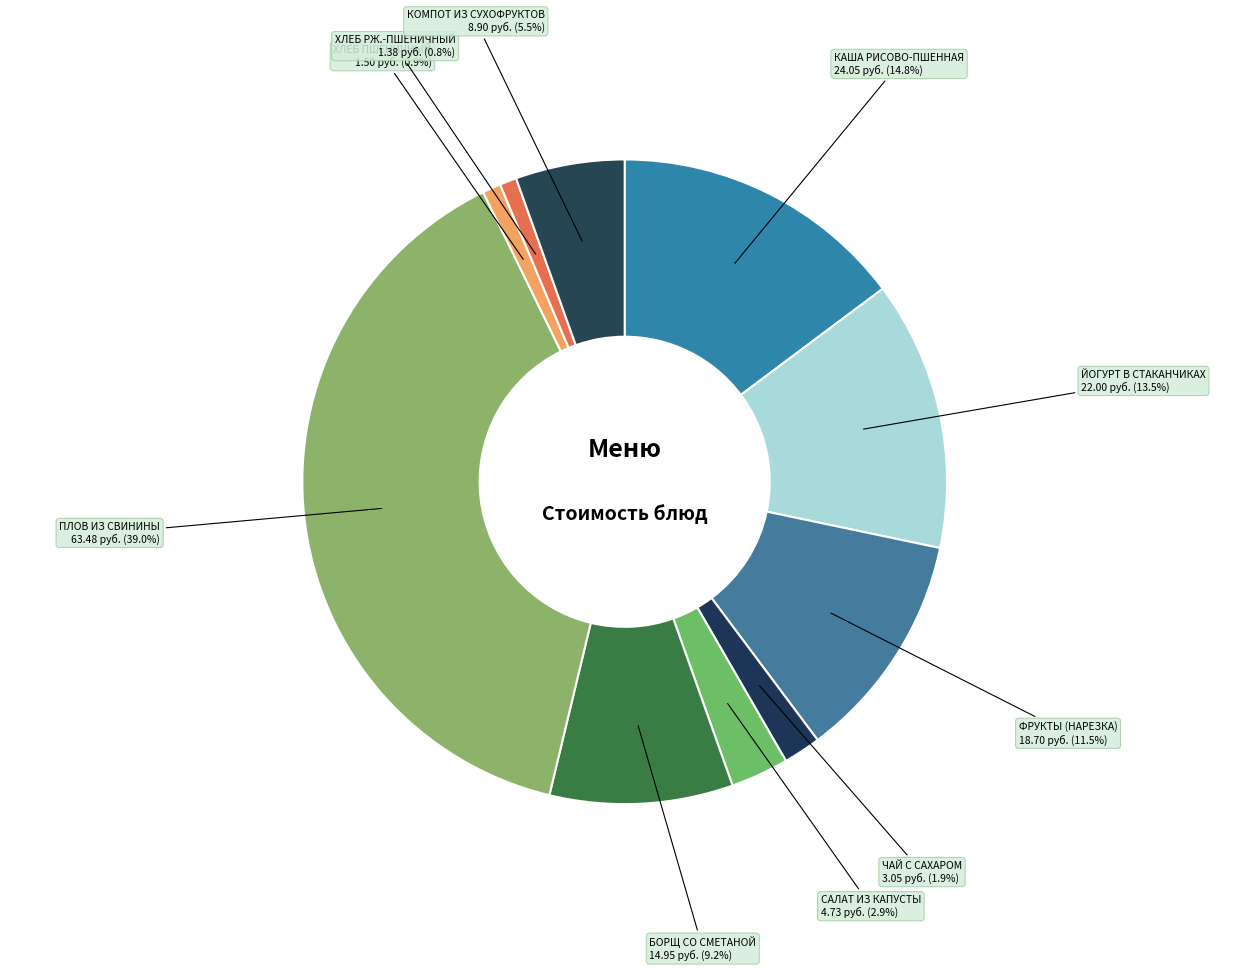

Which category has the biggest portion of the pie?

ПЛОВ ИЗ СВИНИНЫ